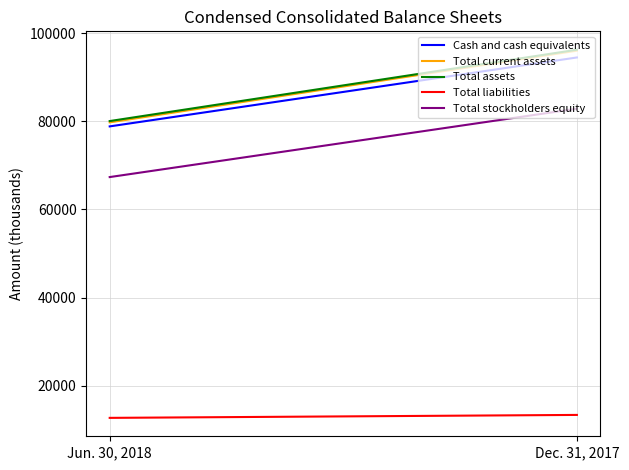

What value does the Total liabilities series have at Dec. 31, 2017?

13379